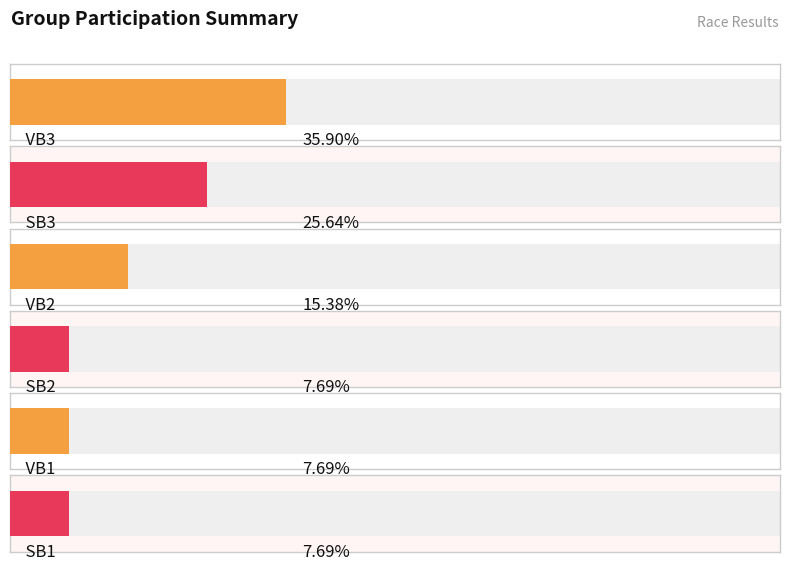

Which label corresponds to the smallest value in the chart?

SB2